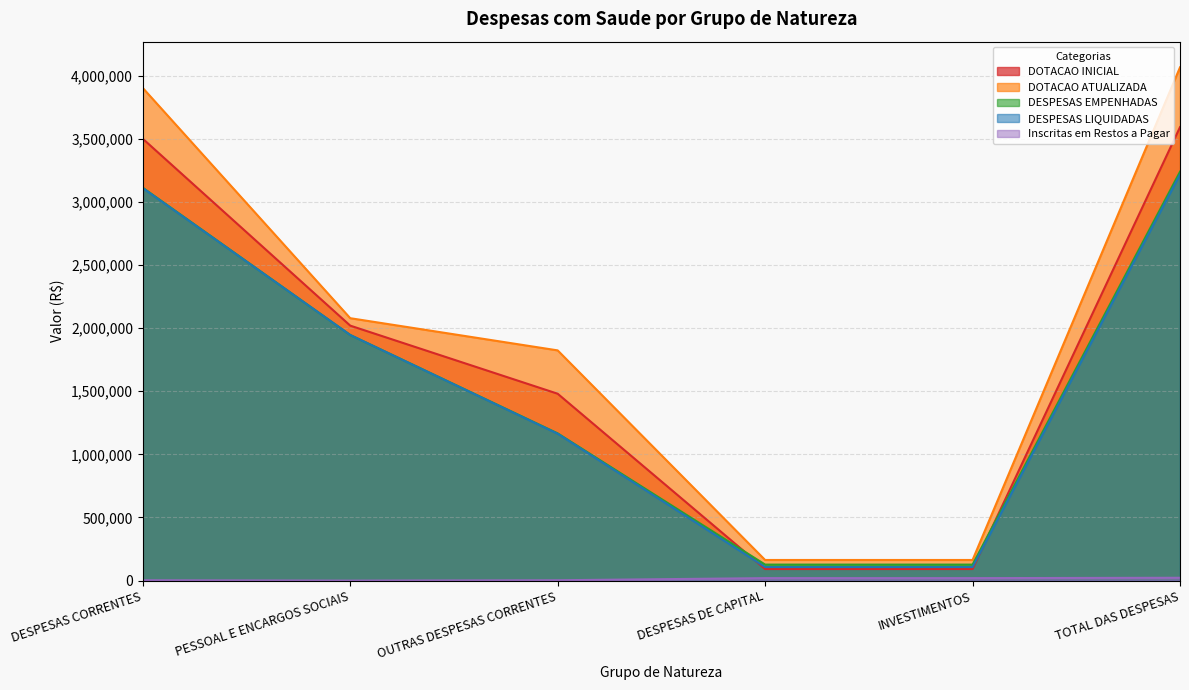

Is the value of Inscritas em Restos a Pagar at OUTRAS DESPESAS CORRENTES greater than the value of DESPESAS LIQUIDADAS at DESPESAS DE CAPITAL?

No